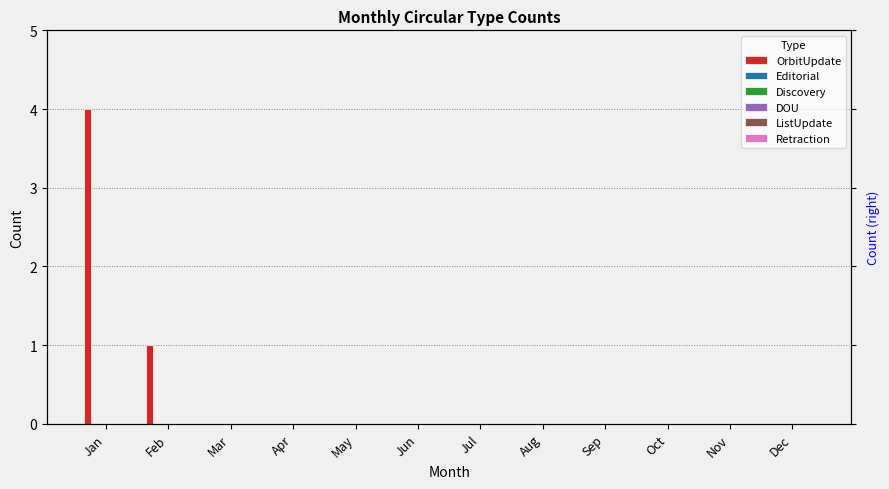

At which label is Discovery closest to 0?

Jan